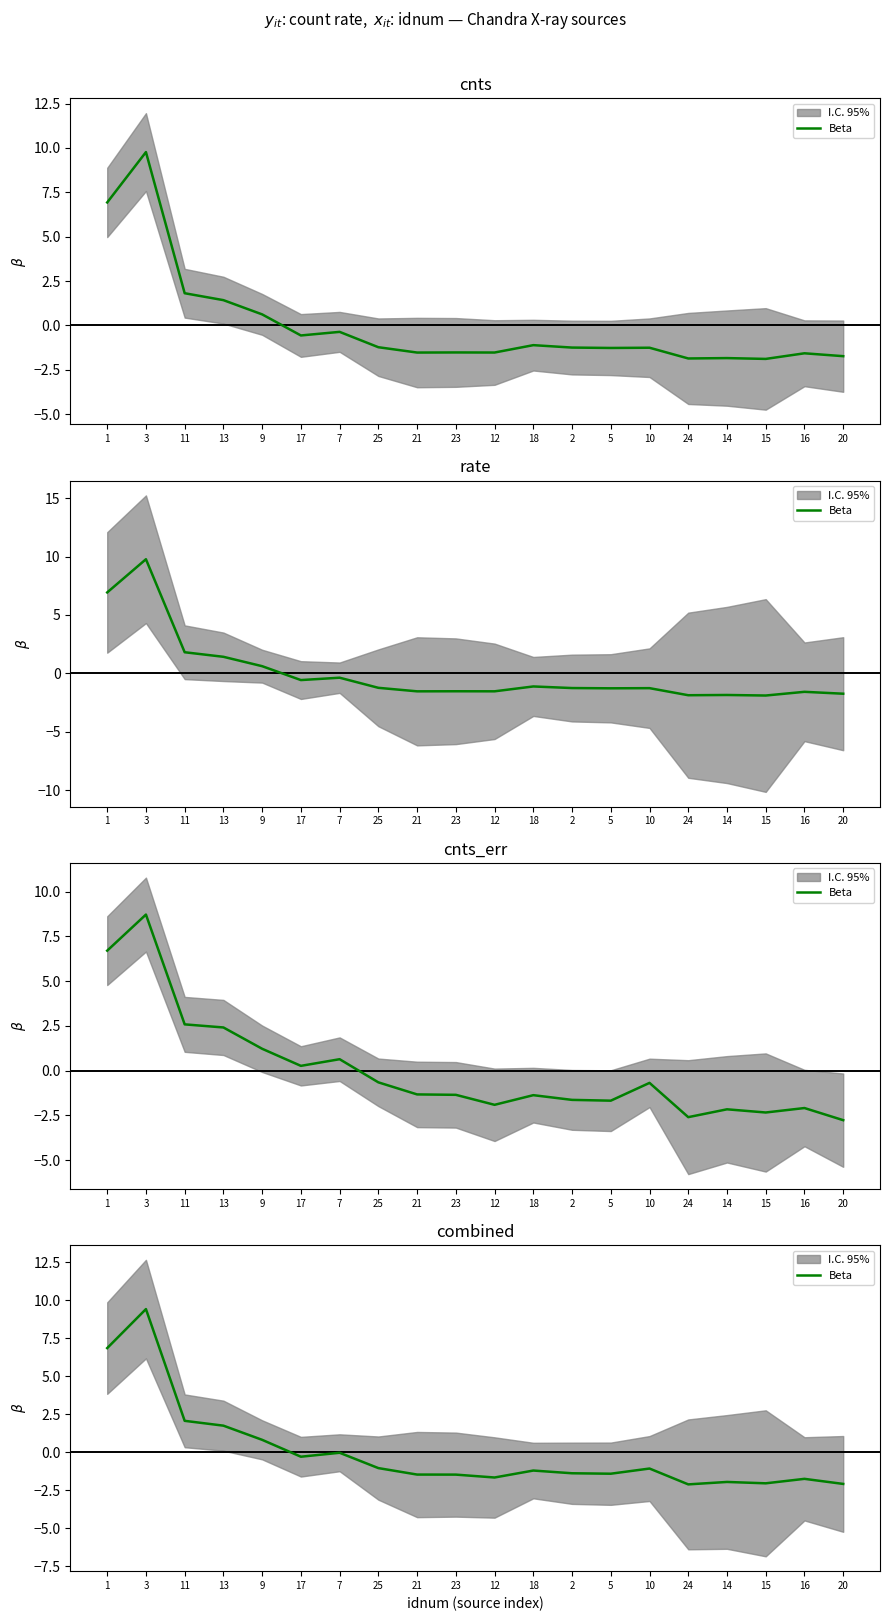

How many values are above zero?

5